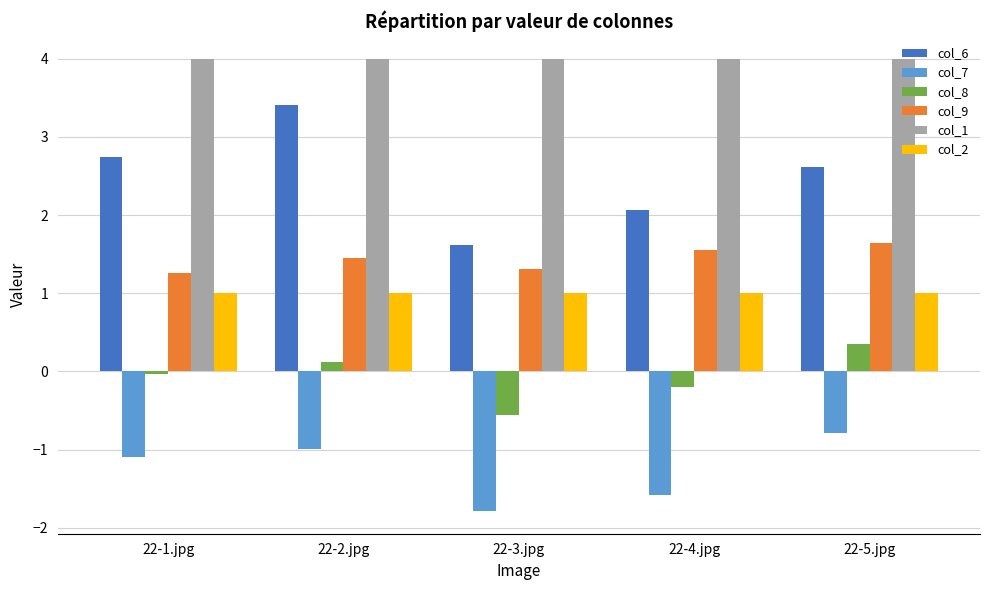

The col_7 series shows -1.2 at 22-5.jpg. True or false?

False